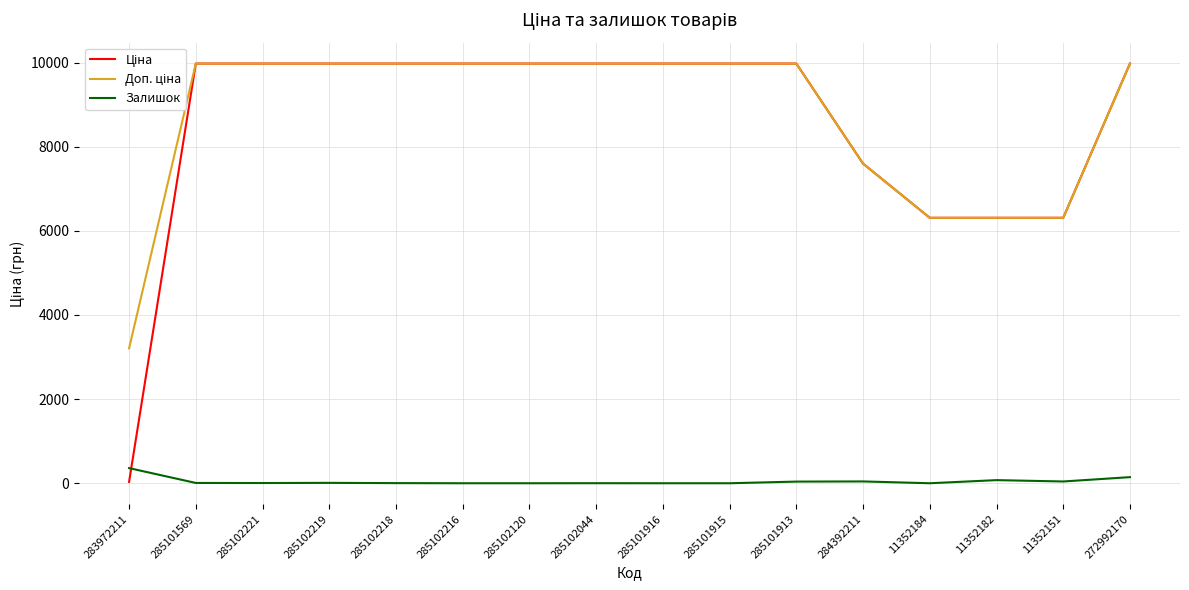

True or false: Залишок has a value of 39.0 at 285101913.

True